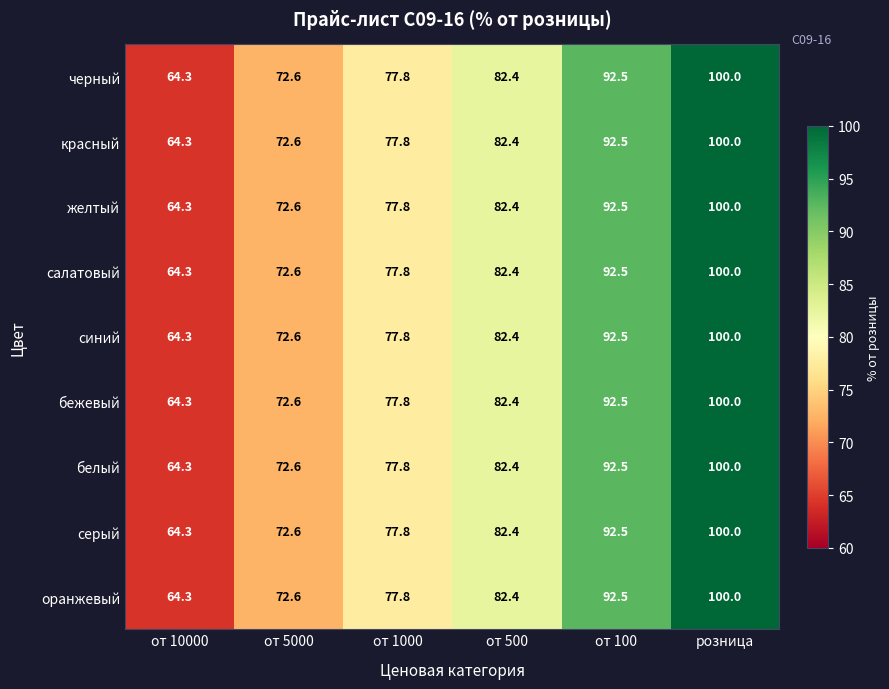

Where does the черный series first go above 82?

от 500